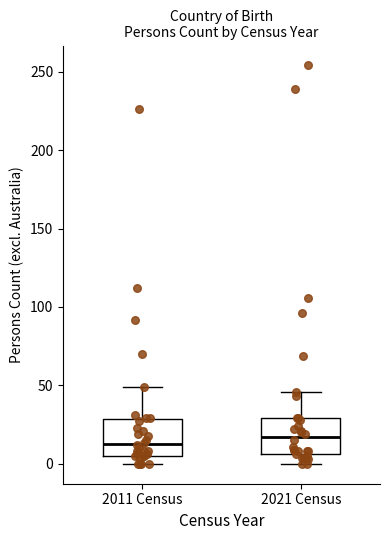

Where does the lower whisker of the box for 2021 Census end on the y-axis? The values are not printed on the chart, so give them approximately, as read against the axis.

0